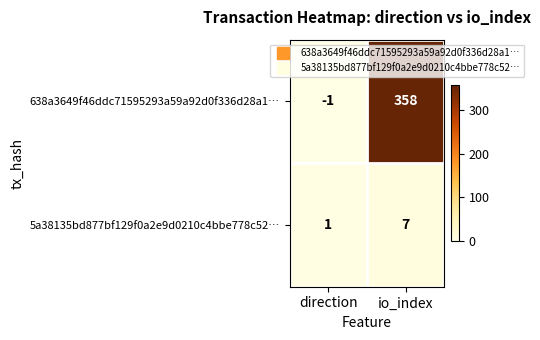

Is it true that 5a38135bd877bf129f0a2e9d0210c4bbe778c52… equals 1 at direction?

True